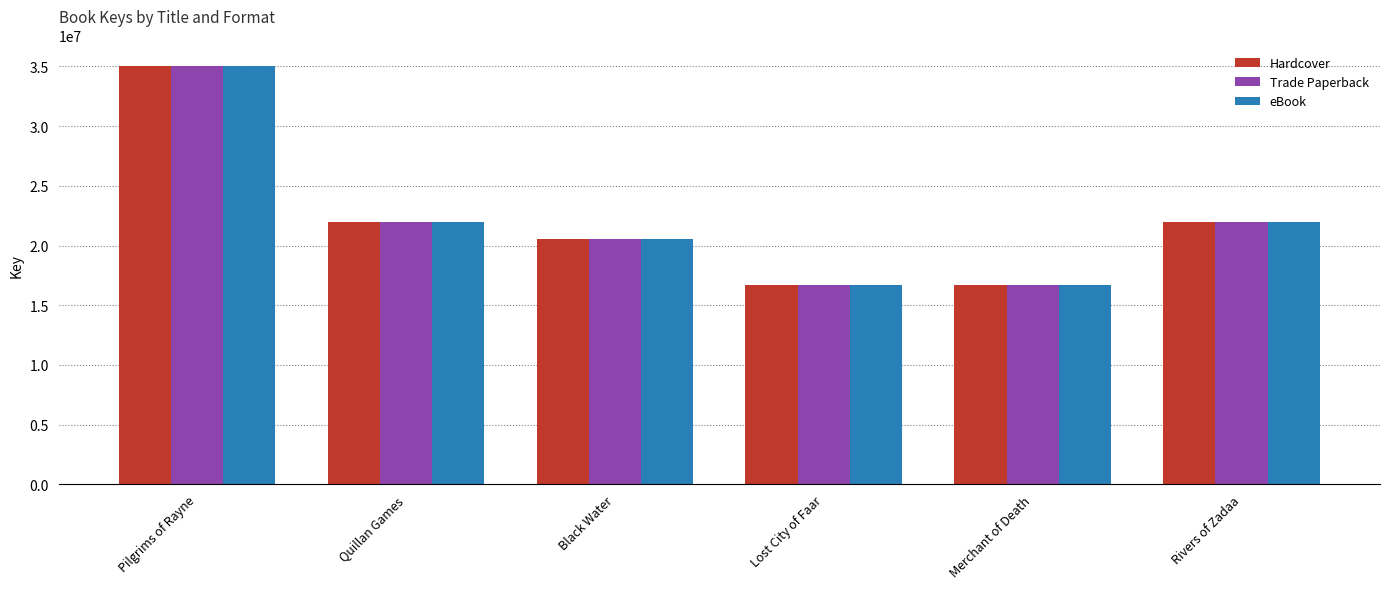

True or false: Hardcover has a value of 36162942 at Quillan Games.

False